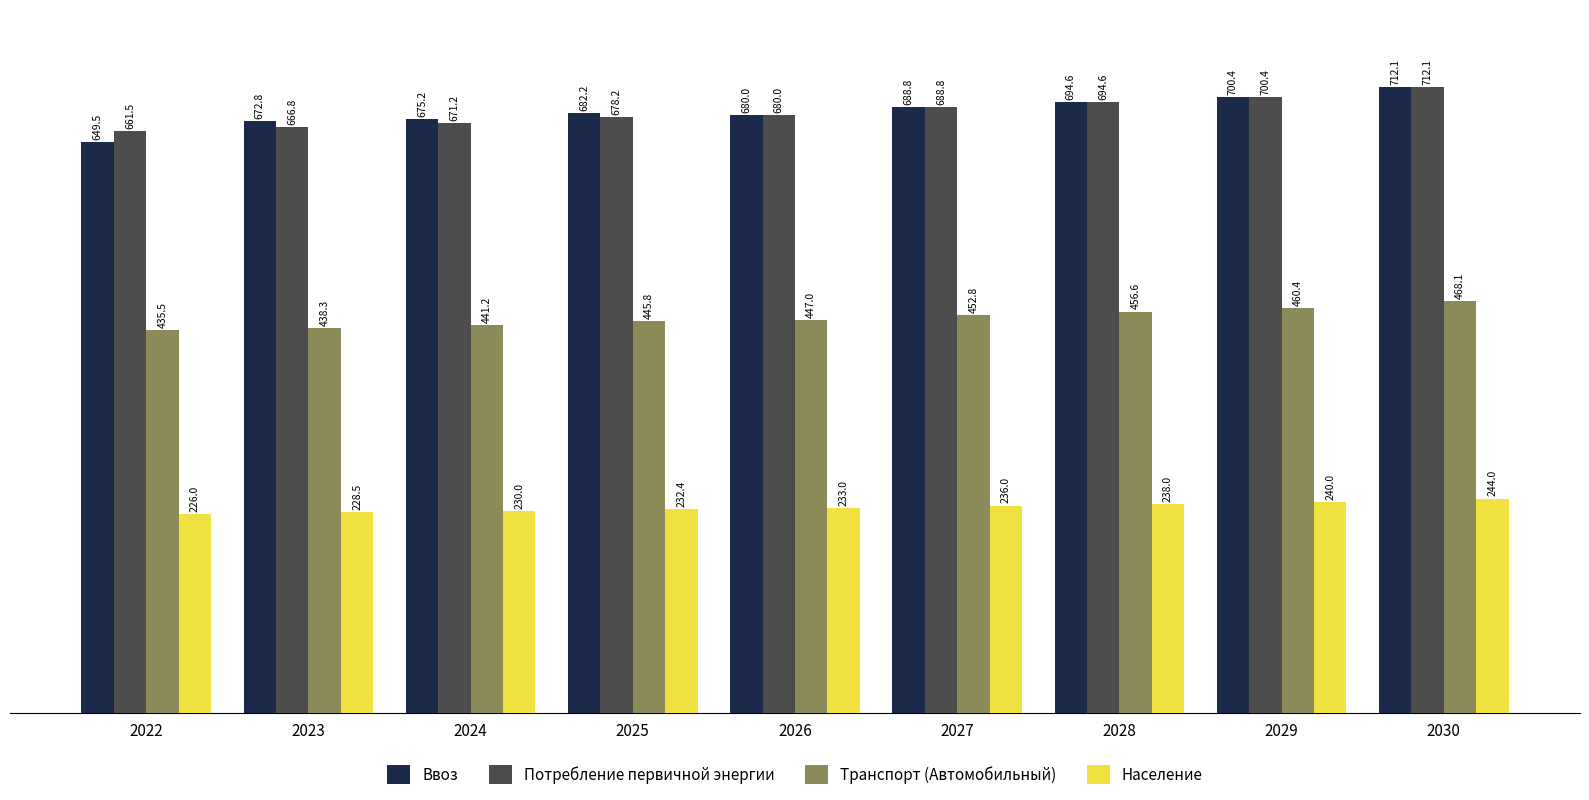

Is it true that Ввоз equals 302.7 at 2026?

False